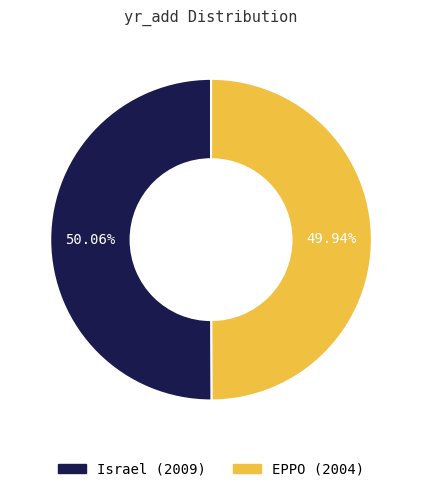

Is there a majority slice in this chart?

Yes